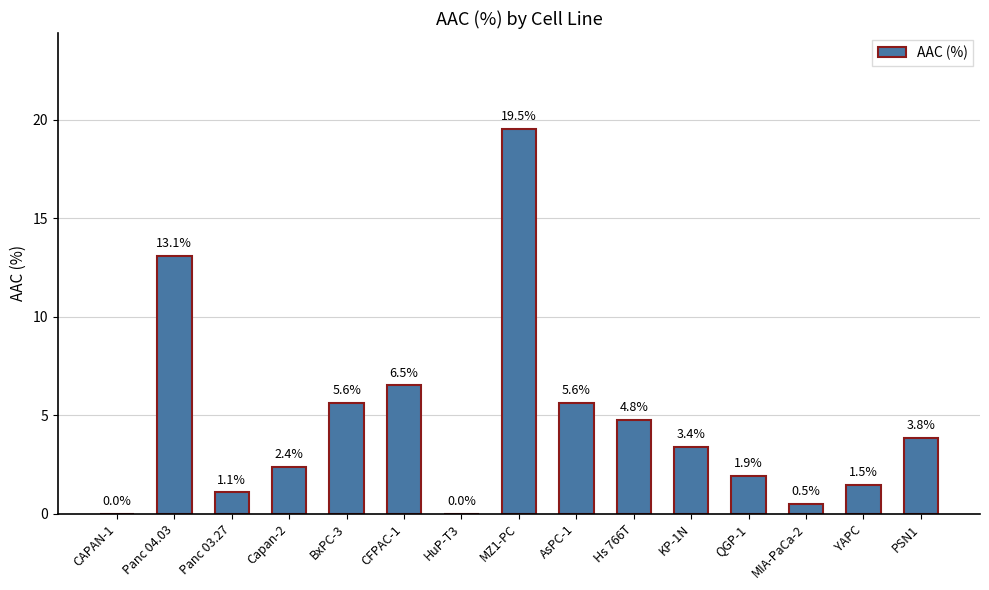

How many positive values are there?

13